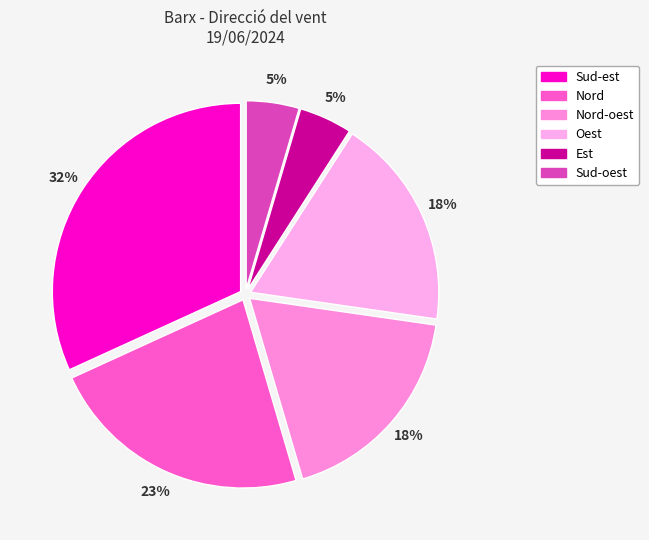

To the nearest percent, what is the difference between the largest and smallest slice percentages?

27%